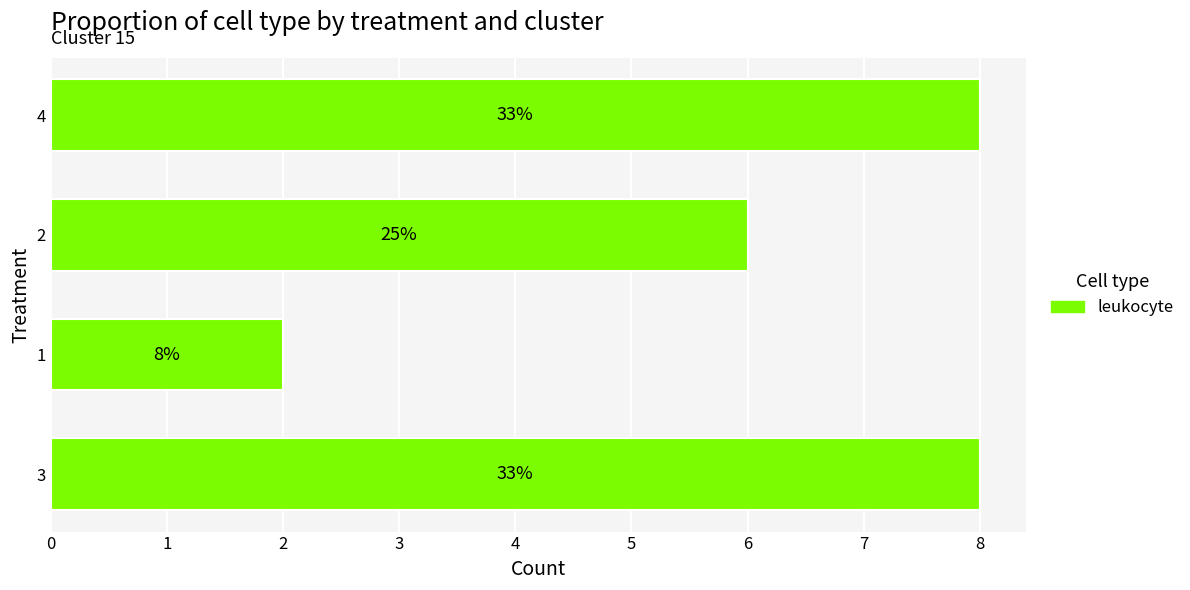

How many bars are there in total?

4